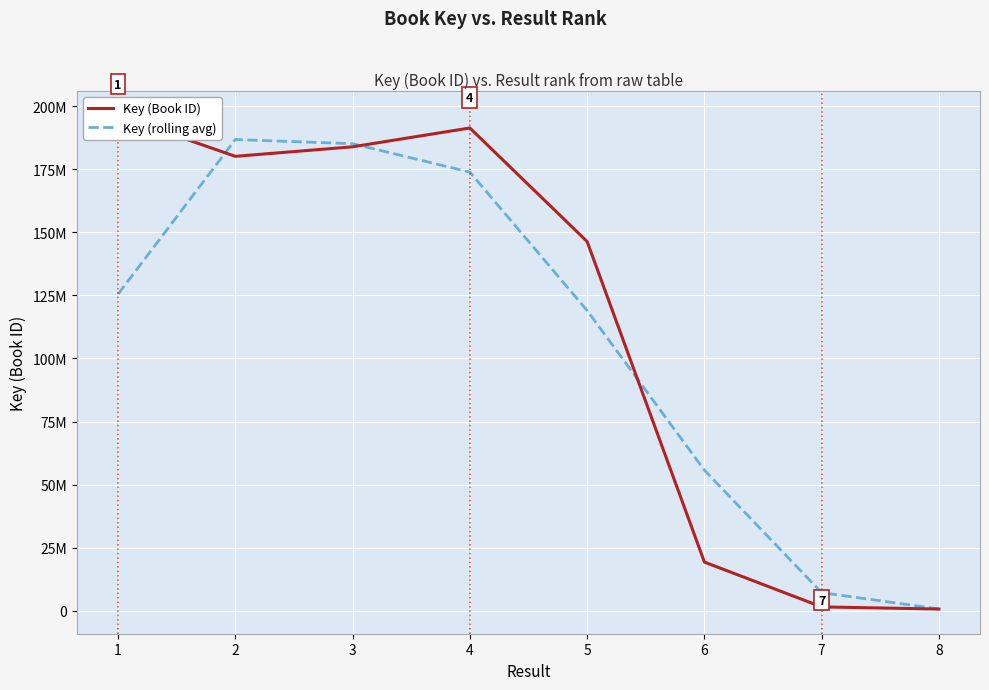

Is the value of Key (rolling avg) at 7 greater than the value of Key (Book ID) at 3?

No